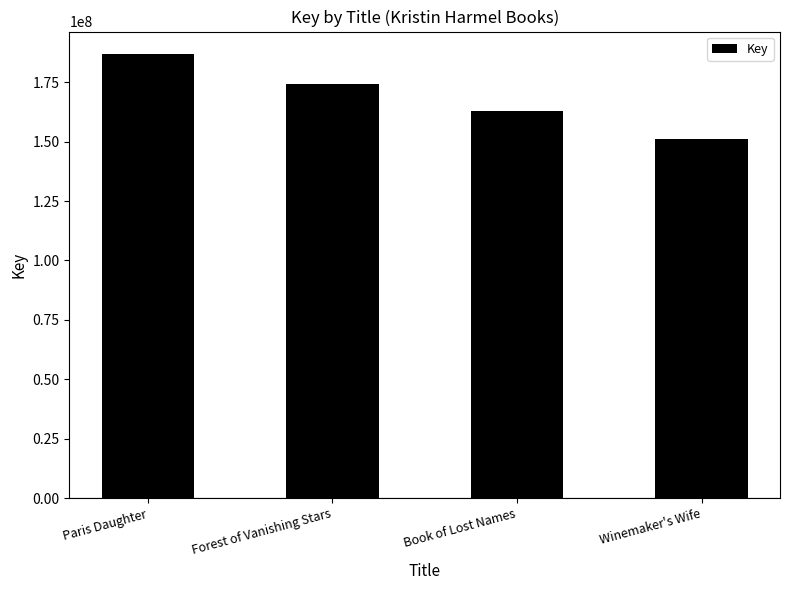

The chart shows a value of 261048591 at Forest of Vanishing Stars. True or false?

False